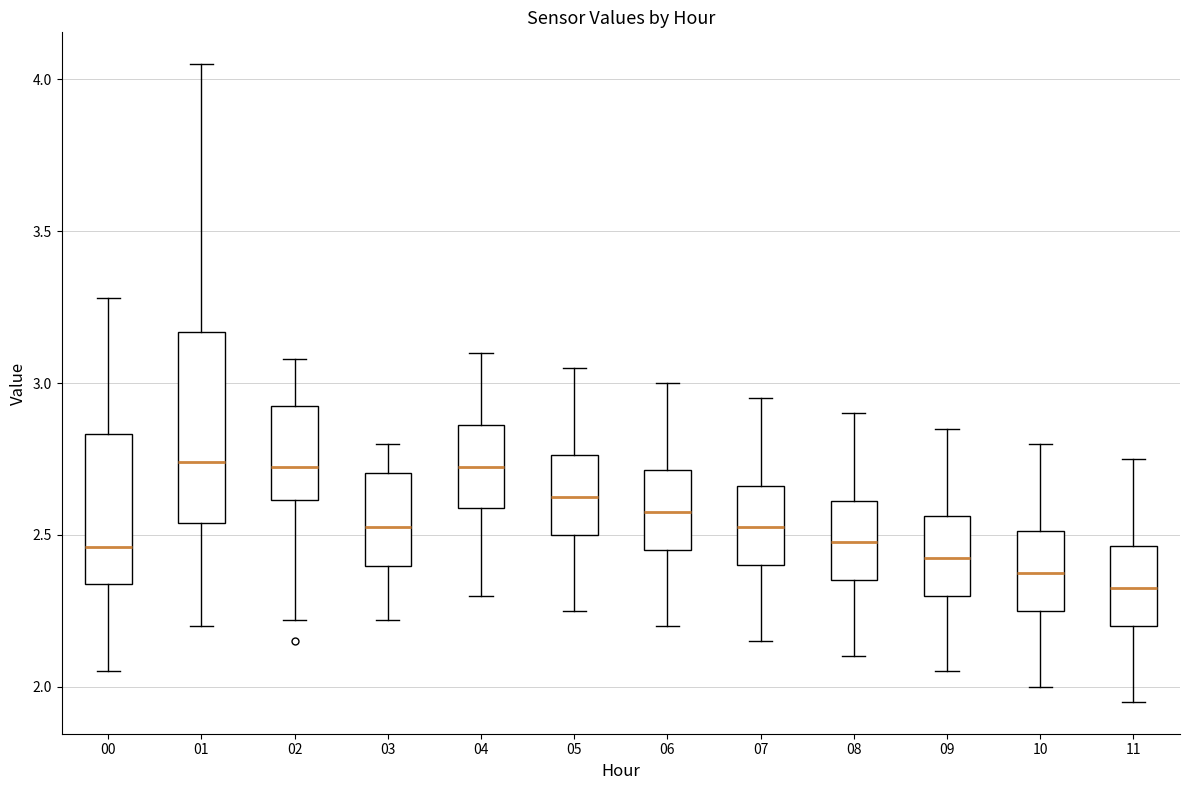

Where does the lower whisker of the box at x = 07 end on the y-axis? The values are not printed on the chart, so give them approximately, as read against the axis.

2.15